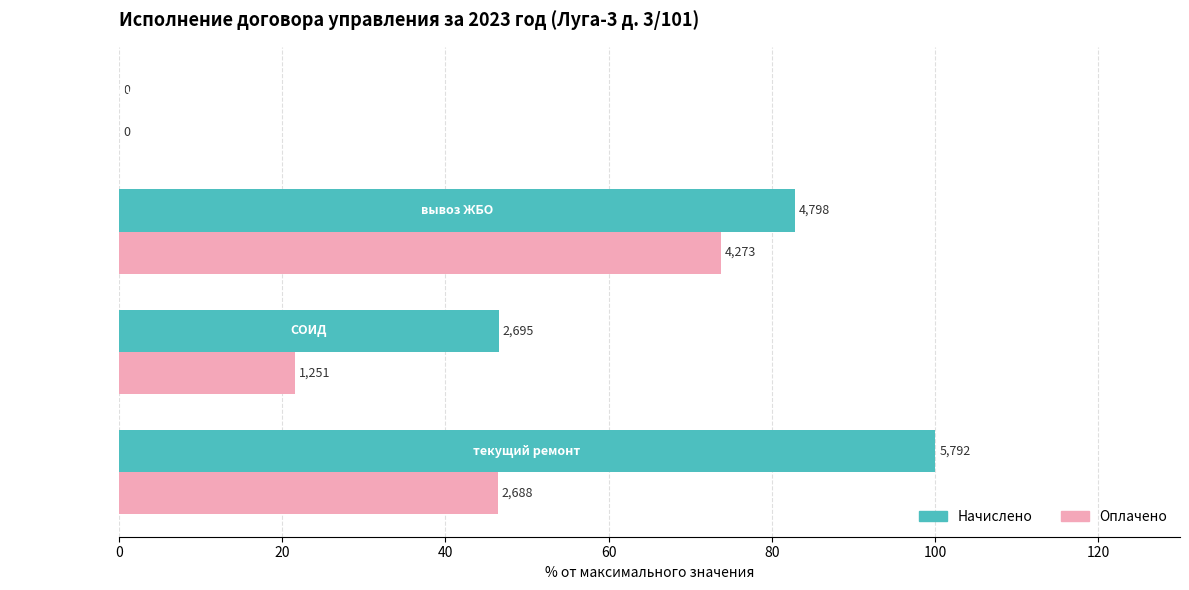

What are all the series names shown in the legend?

Начислено, Оплачено